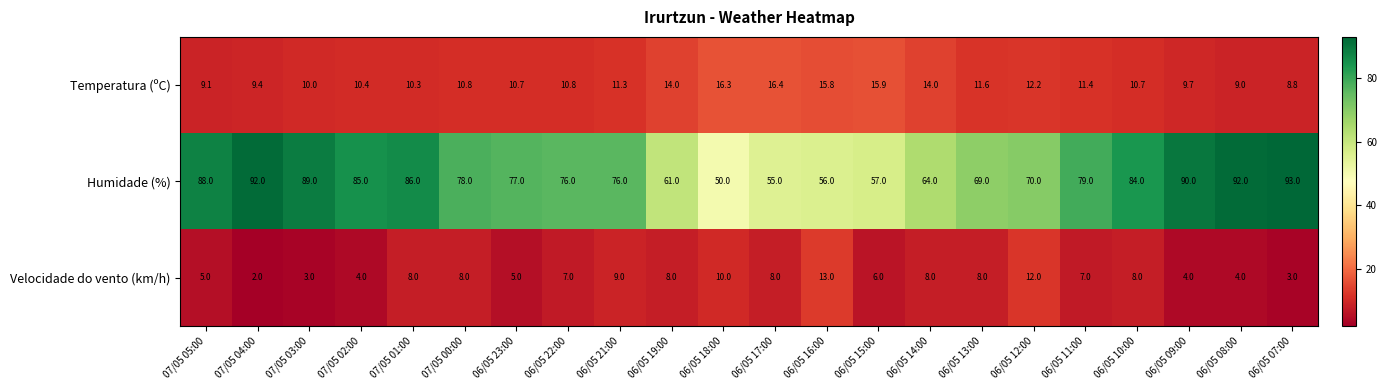

What is the average value of the Temperatura (ºC) series?

11.8